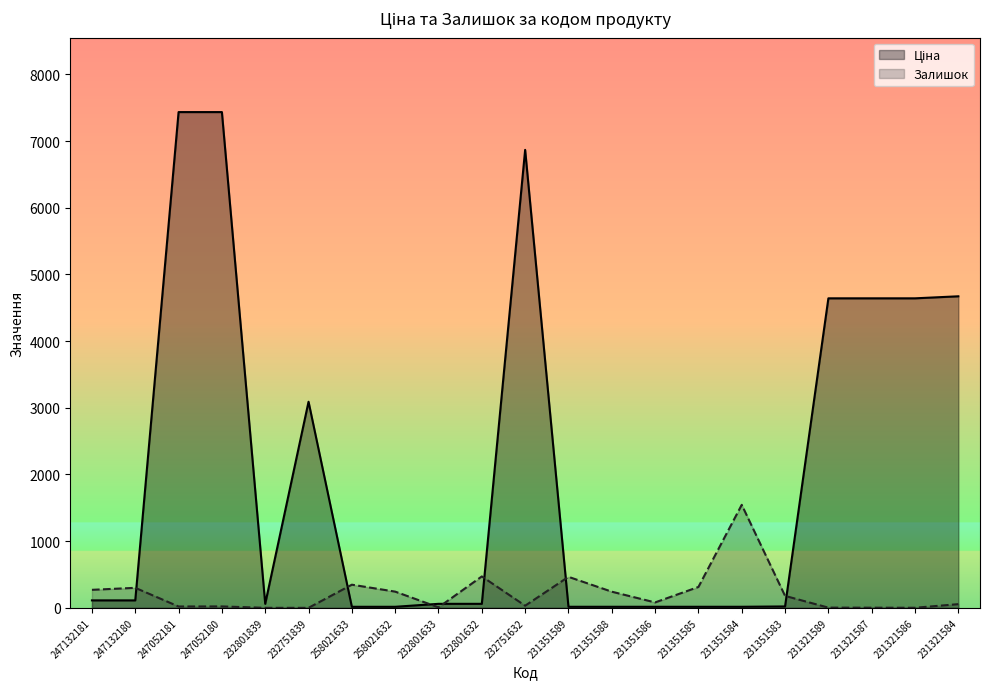

What position from the right is 231351589?

10